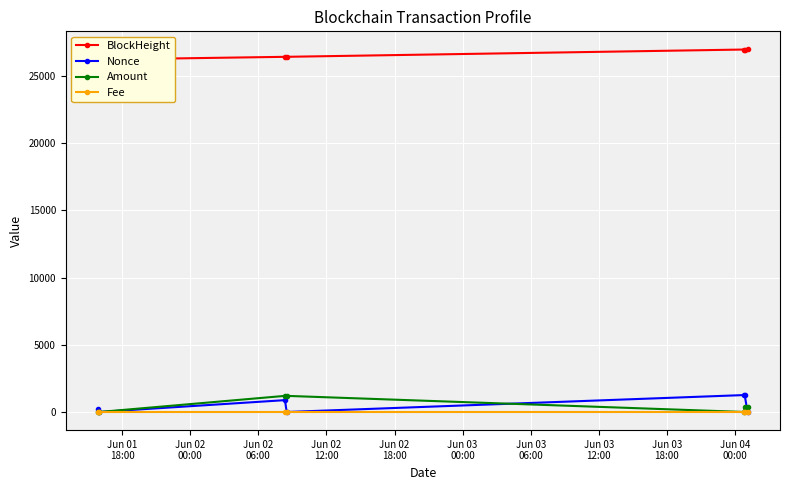

Which series has the widest spread of values?

Nonce